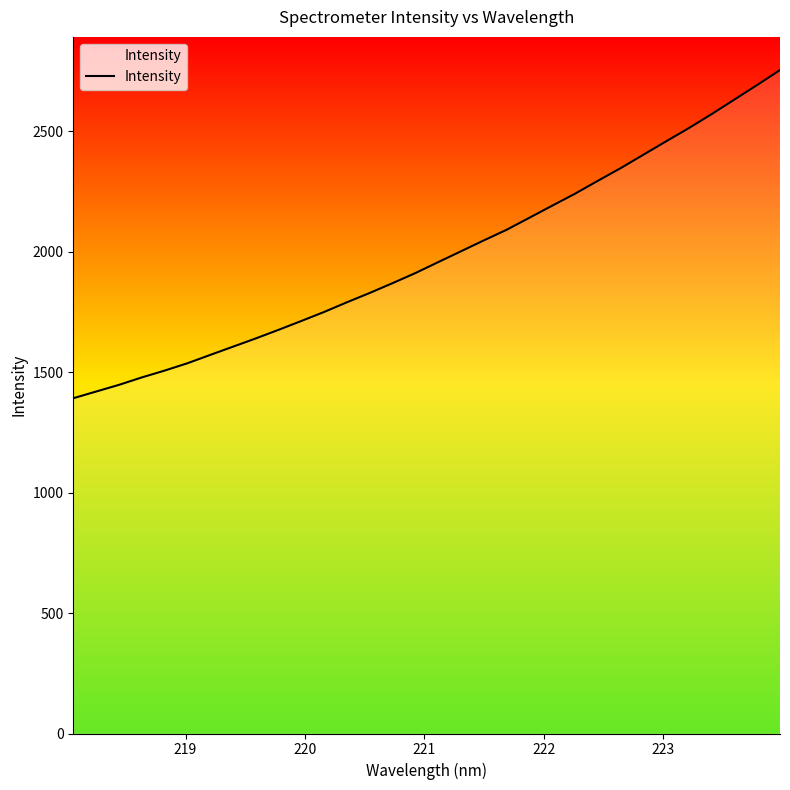

What is the minimum value shown in the chart?

1392.0